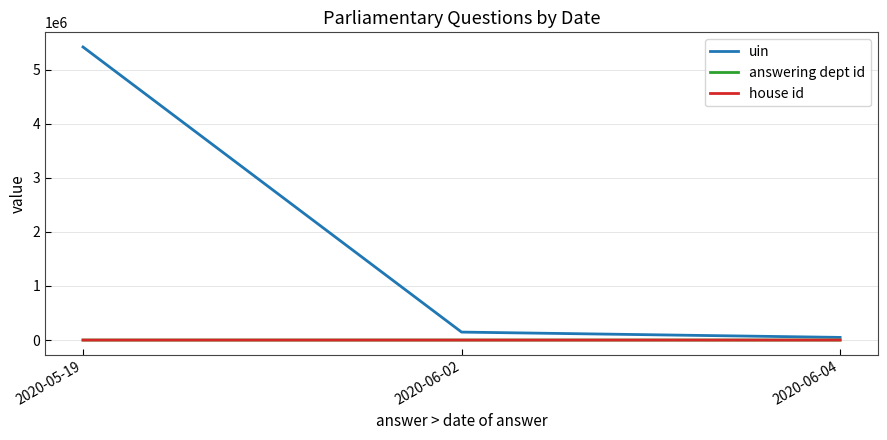

Where is house id nearest to the value 3?

2020-06-02